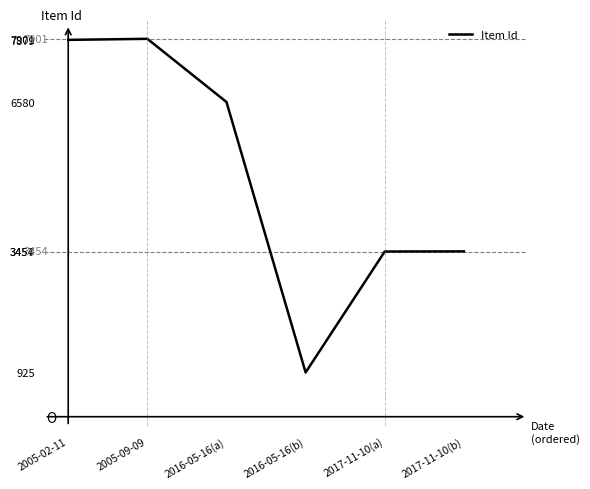

Which has a higher value, 2017-11-10(a) or 2016-05-16(b)?

2017-11-10(a)